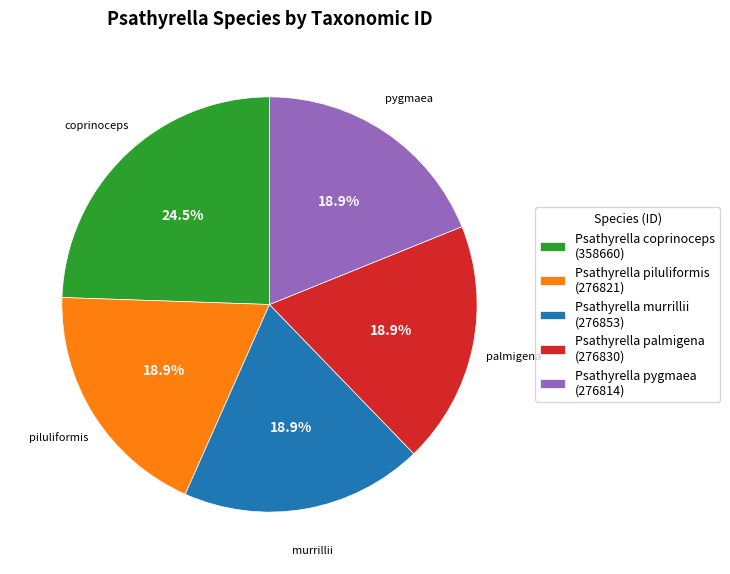

To the nearest percent, what is the average slice percentage?

20%